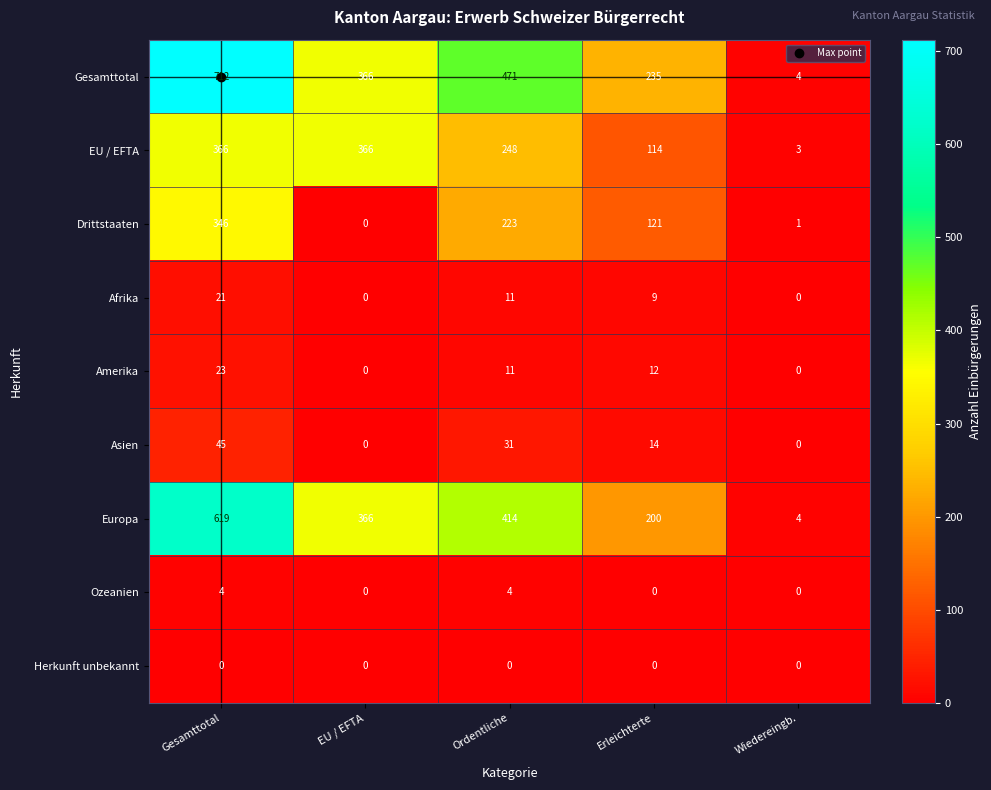

How many distinct data groups are displayed?

9